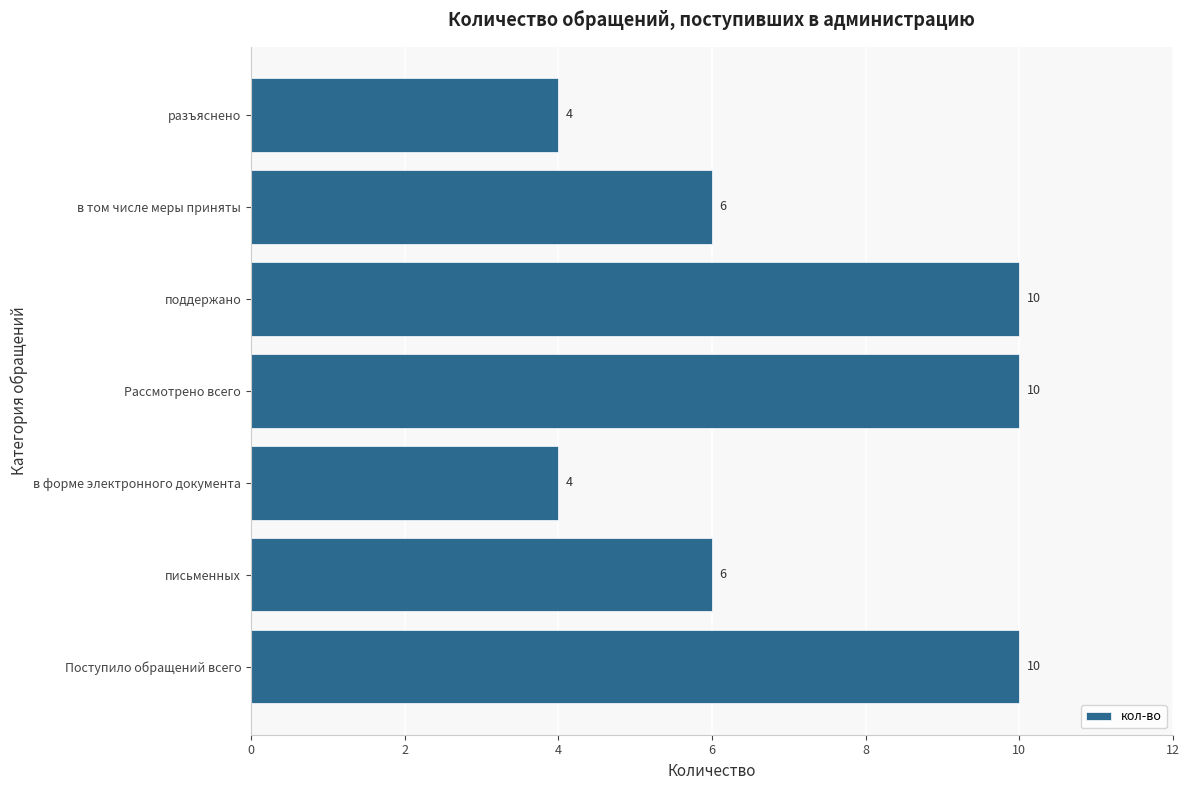

Count the values in the range 4 to 10.

7